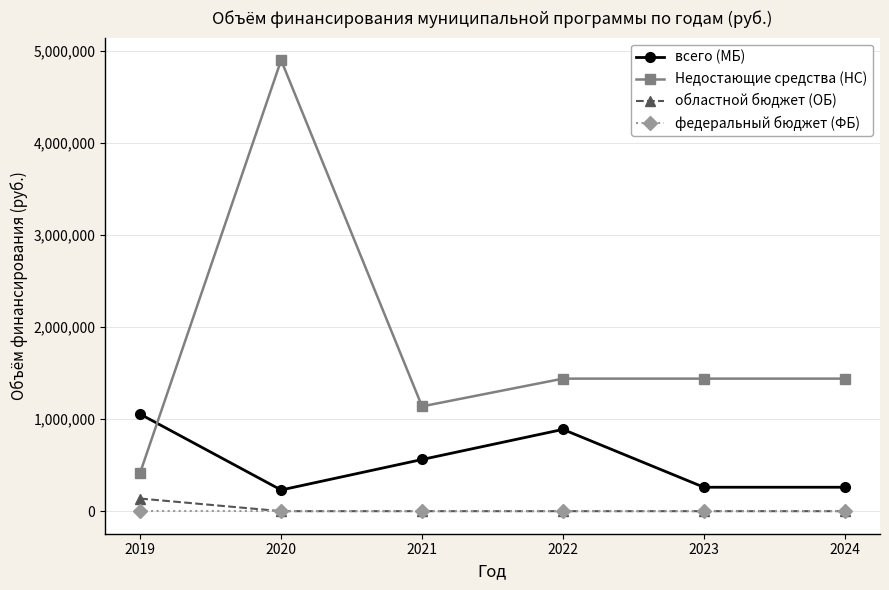

The Недостающие средства (НС) series shows 420000.0 at 2019. True or false?

True